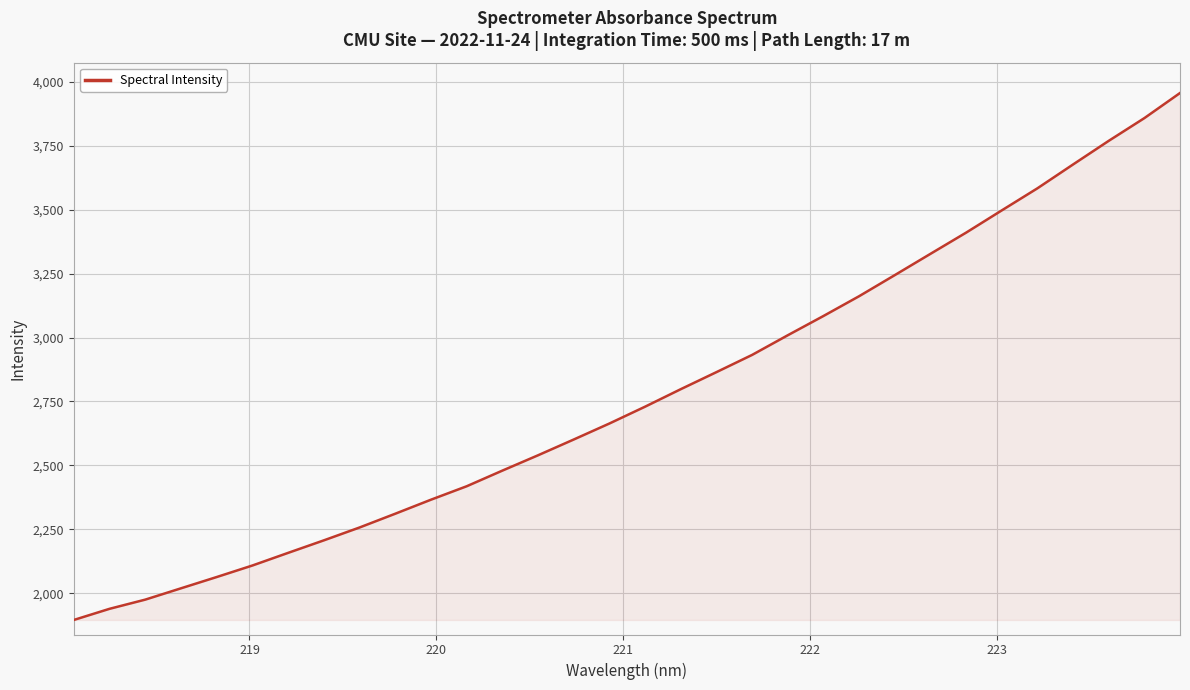

How many lines are shown in the chart?

1